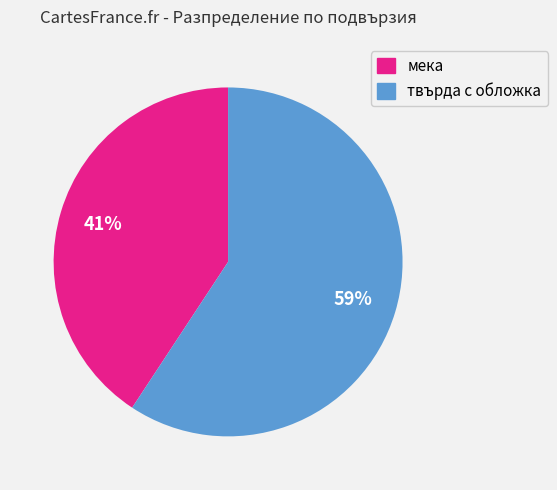

Count the number of slices in the pie.

2